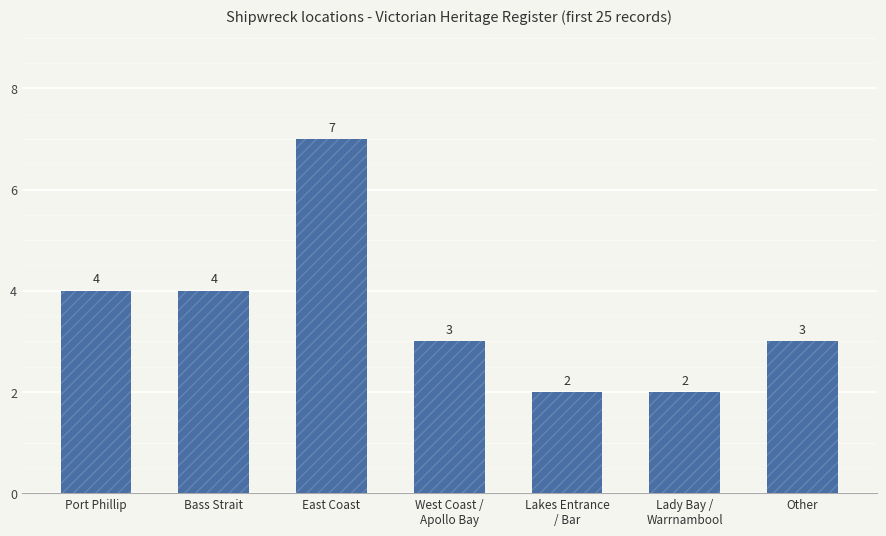

What is the maximum value shown in the chart?

7